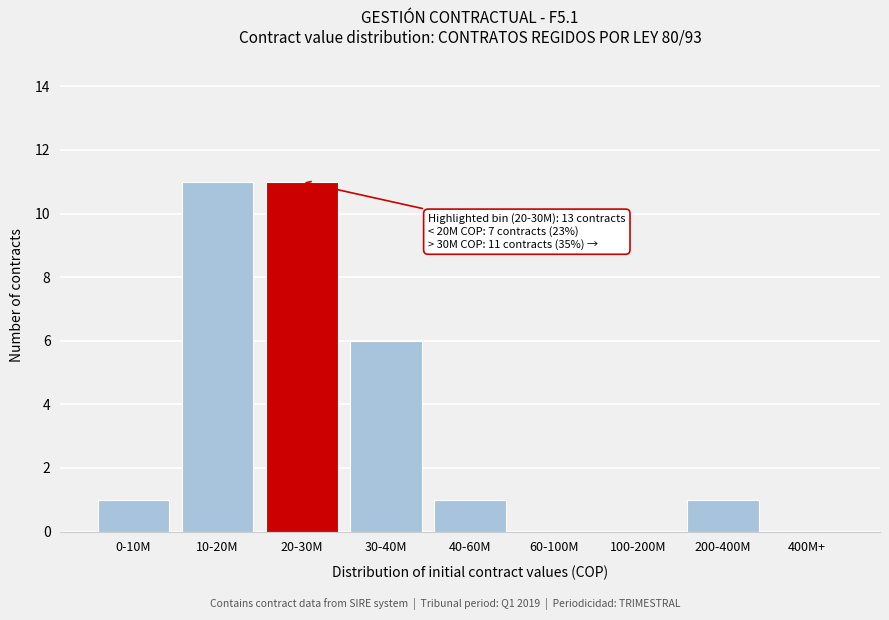

Reading left to right, transcribe all the data shown in this chart.

0-10M=1	10-20M=11	20-30M=11	30-40M=6	40-60M=1	60-100M=0	100-200M=0	200-400M=1	400M+=0